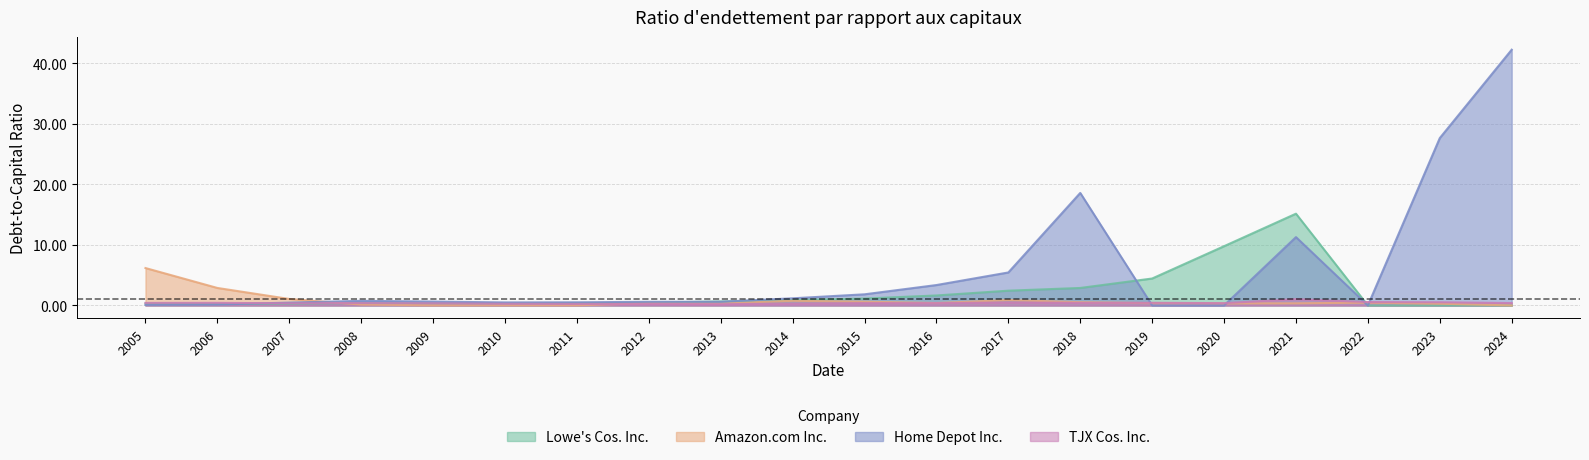

How many values in the Lowe's Cos. Inc. series exceed 0?

17